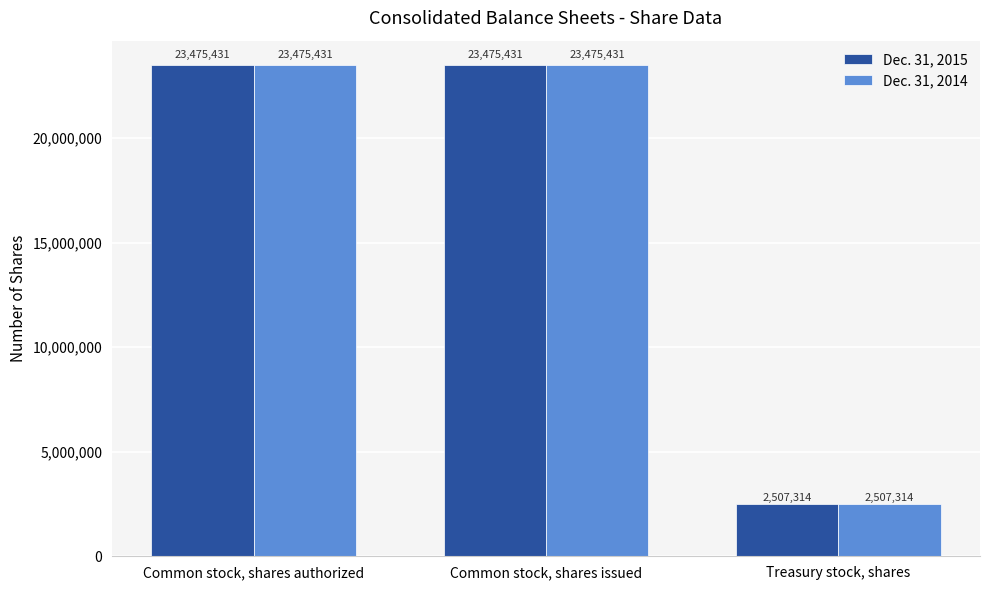

Is the value of Dec. 31, 2014 at Common stock, shares issued greater than the value of Dec. 31, 2015 at Treasury stock, shares?

Yes